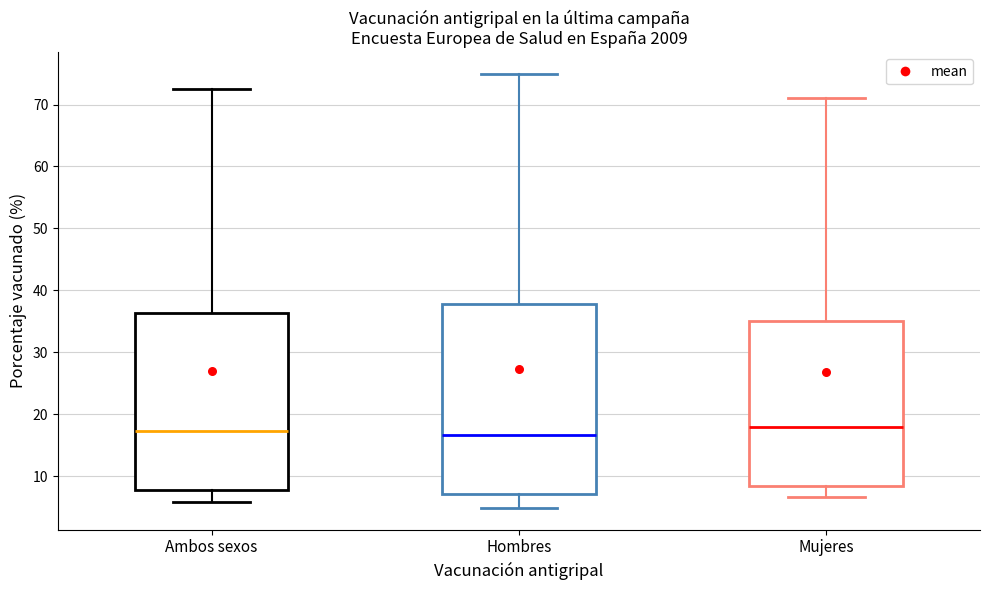

Reading left to right, read every box against the y-axis: the position of its median line, the range the box covers, and the ends of its whiskers. The values are not printed on the chart, so give them approximately, as read against the axis.

Ambos sexos: median 17, box 8 to 36, whiskers 6 to 73
Hombres: median 17, box 7 to 38, whiskers 5 to 75
Mujeres: median 18, box 8 to 35, whiskers 7 to 71